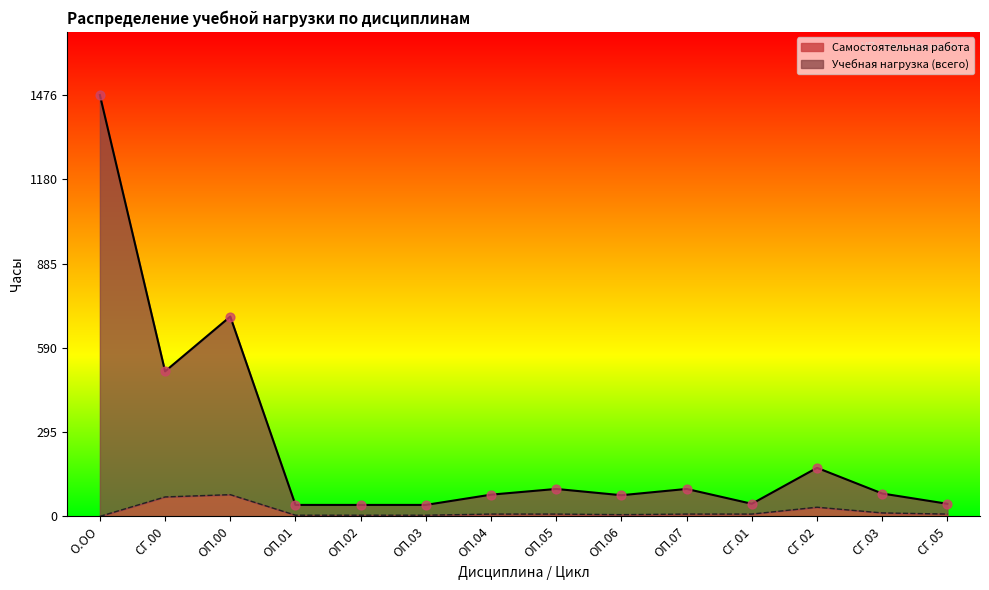

Which series contains the highest Y value?

Учебная нагрузка (всего)